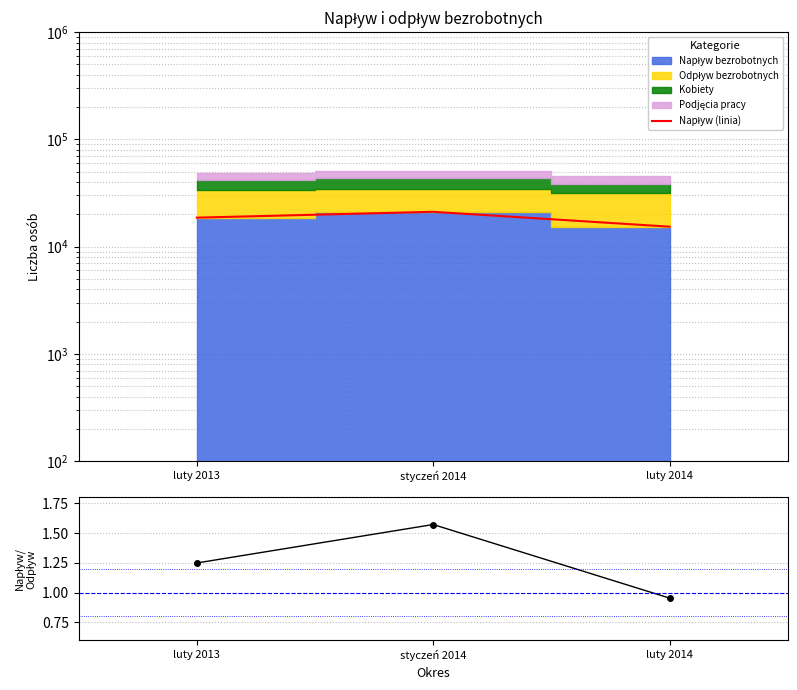

What is the spread (max minus min) of values at luty 2013?

18642.8